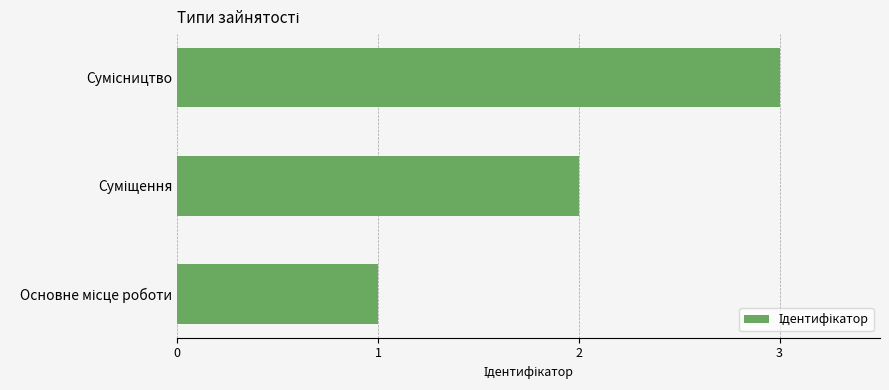

What is the sum of all values?

6